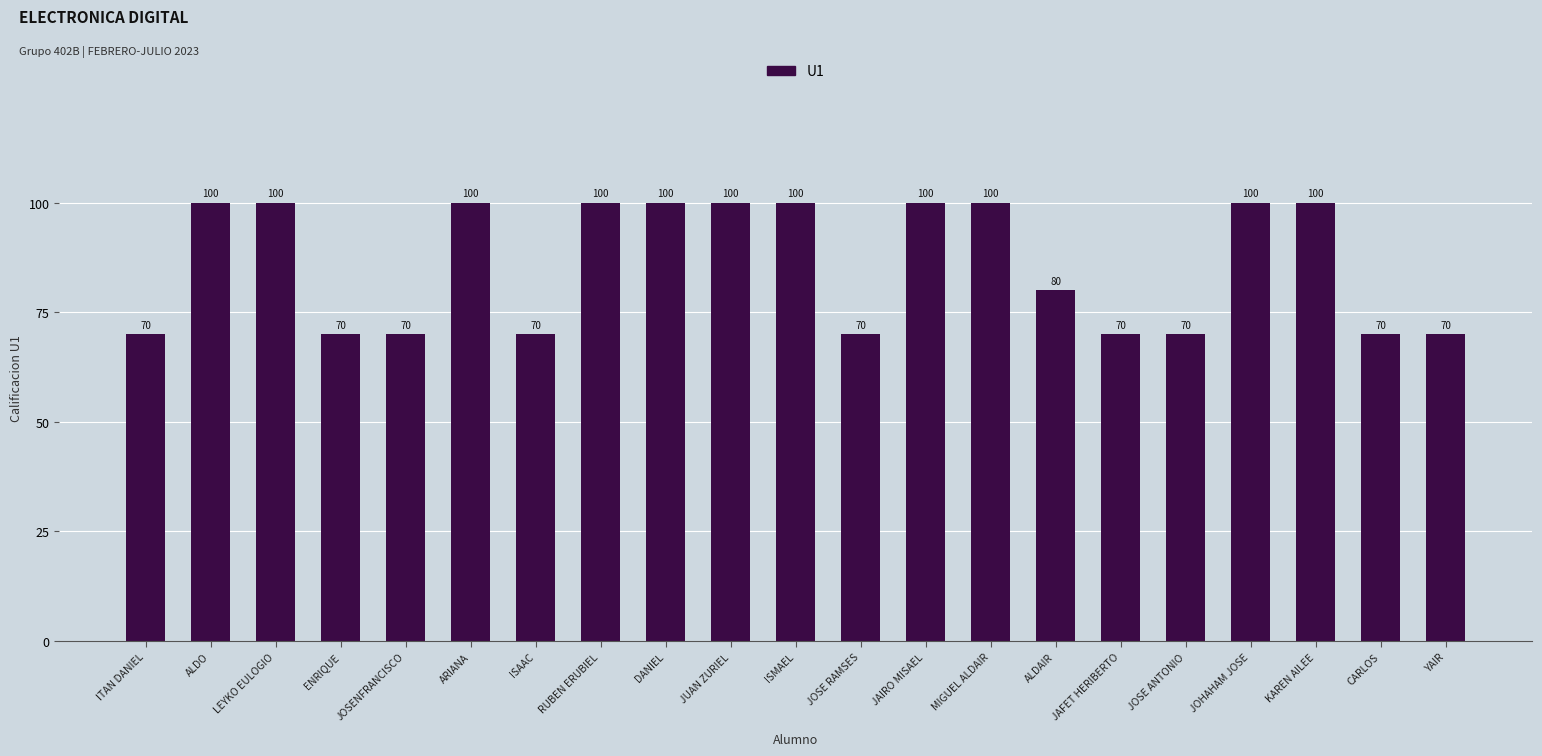

Count the values in the range 70 to 100.

21